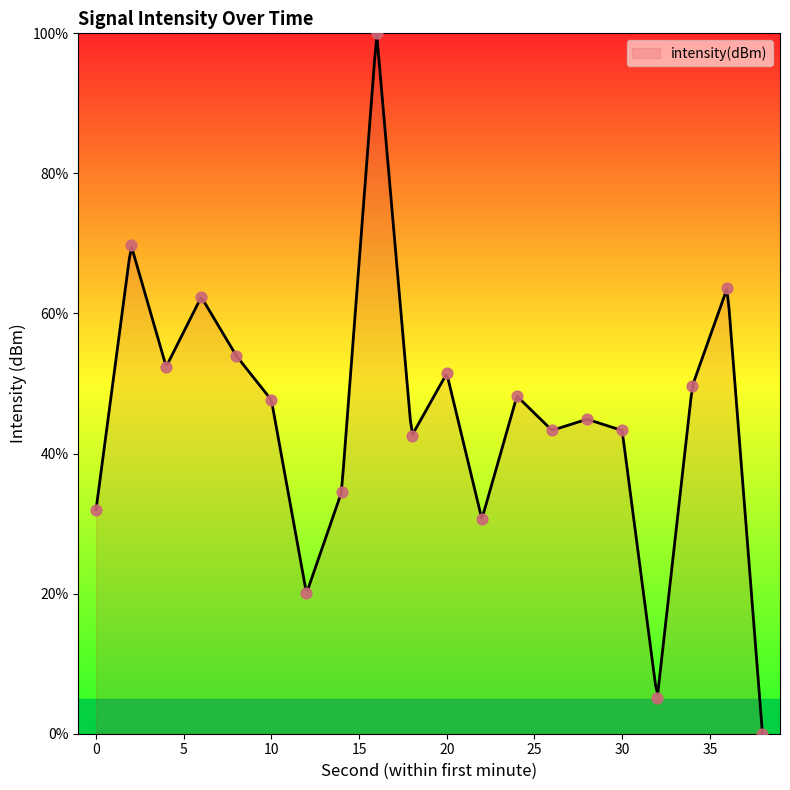

Between 24 and 30, which is larger?

24